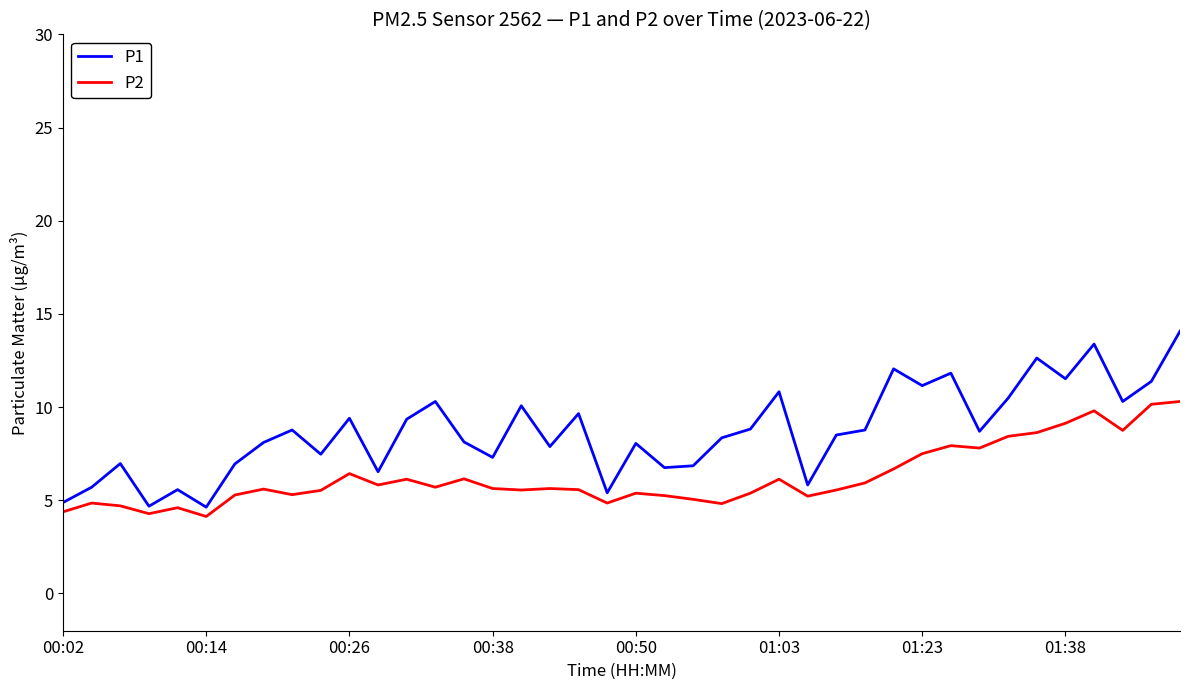

What is the minimum value shown in the chart?

4.1